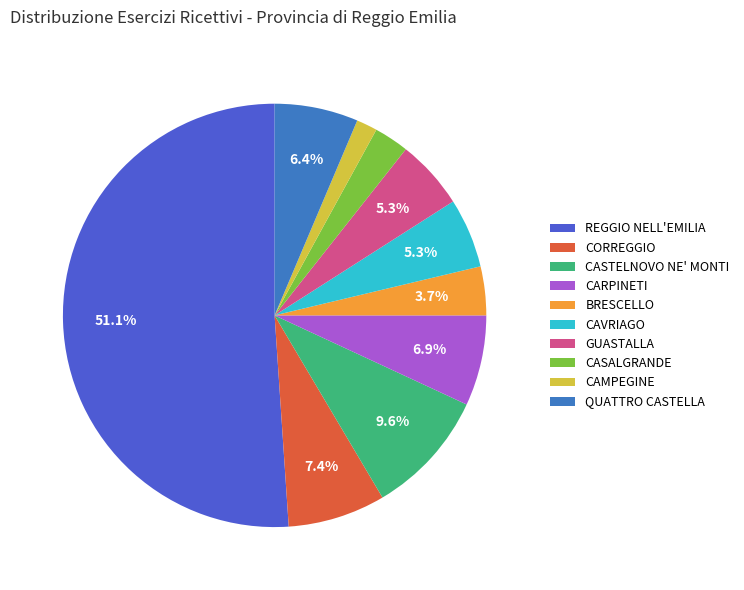

To the nearest percent, what is the average slice percentage?

10%